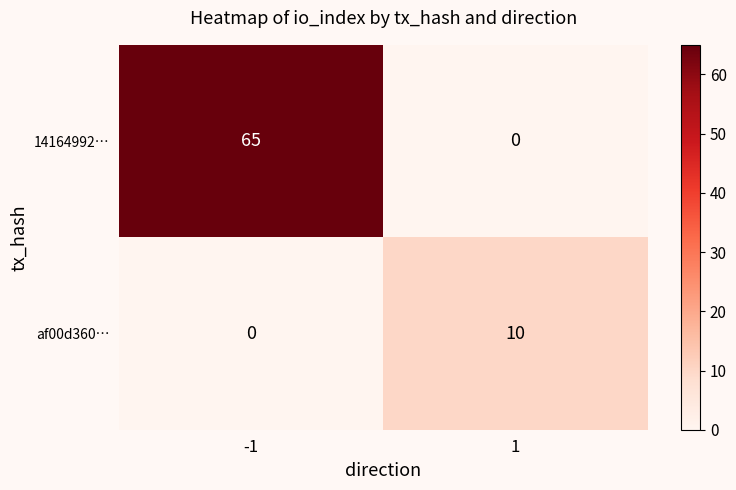

True or false: 14164992… has a value of 94 at -1.

False